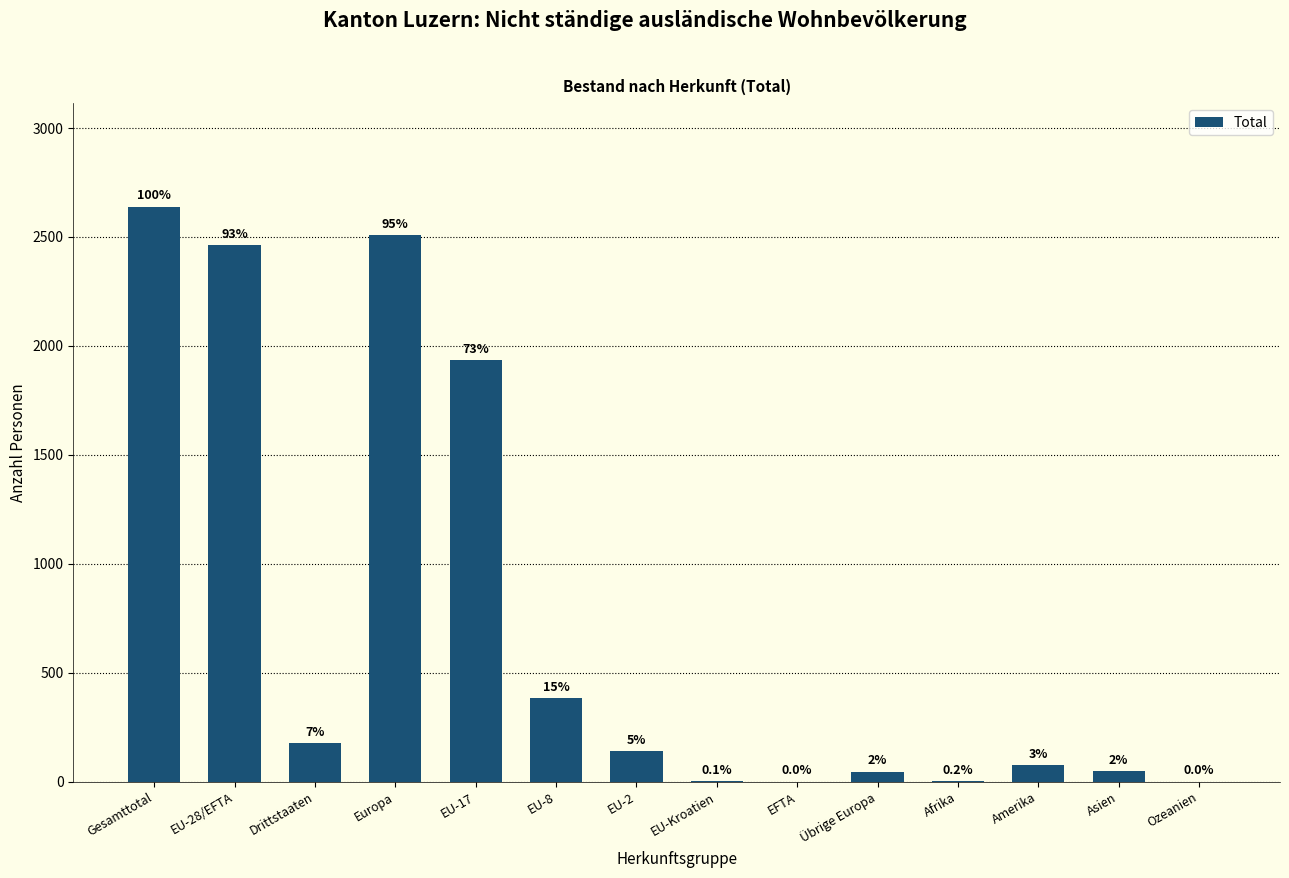

Are the bars horizontal?

No